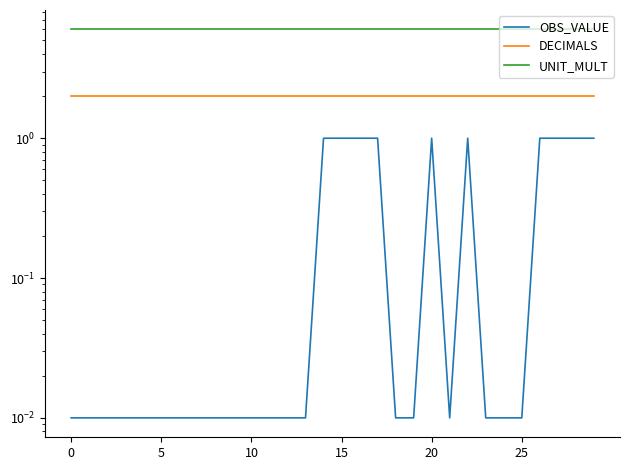

Which series has the largest range (max minus min)?

OBS_VALUE